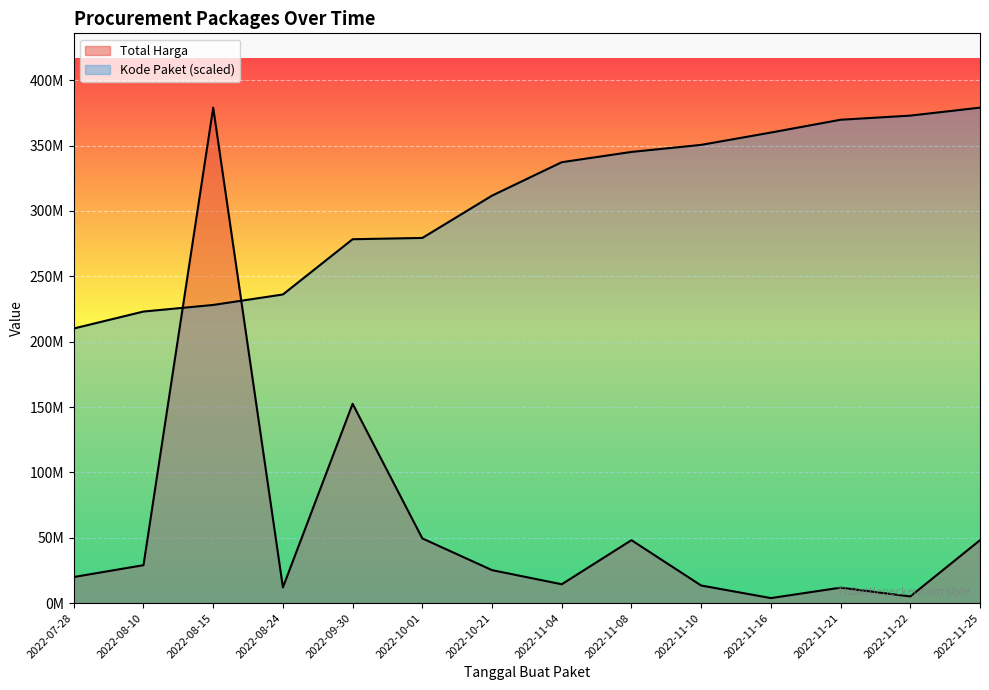

What is the average value of the Total Harga series?

58001428.6